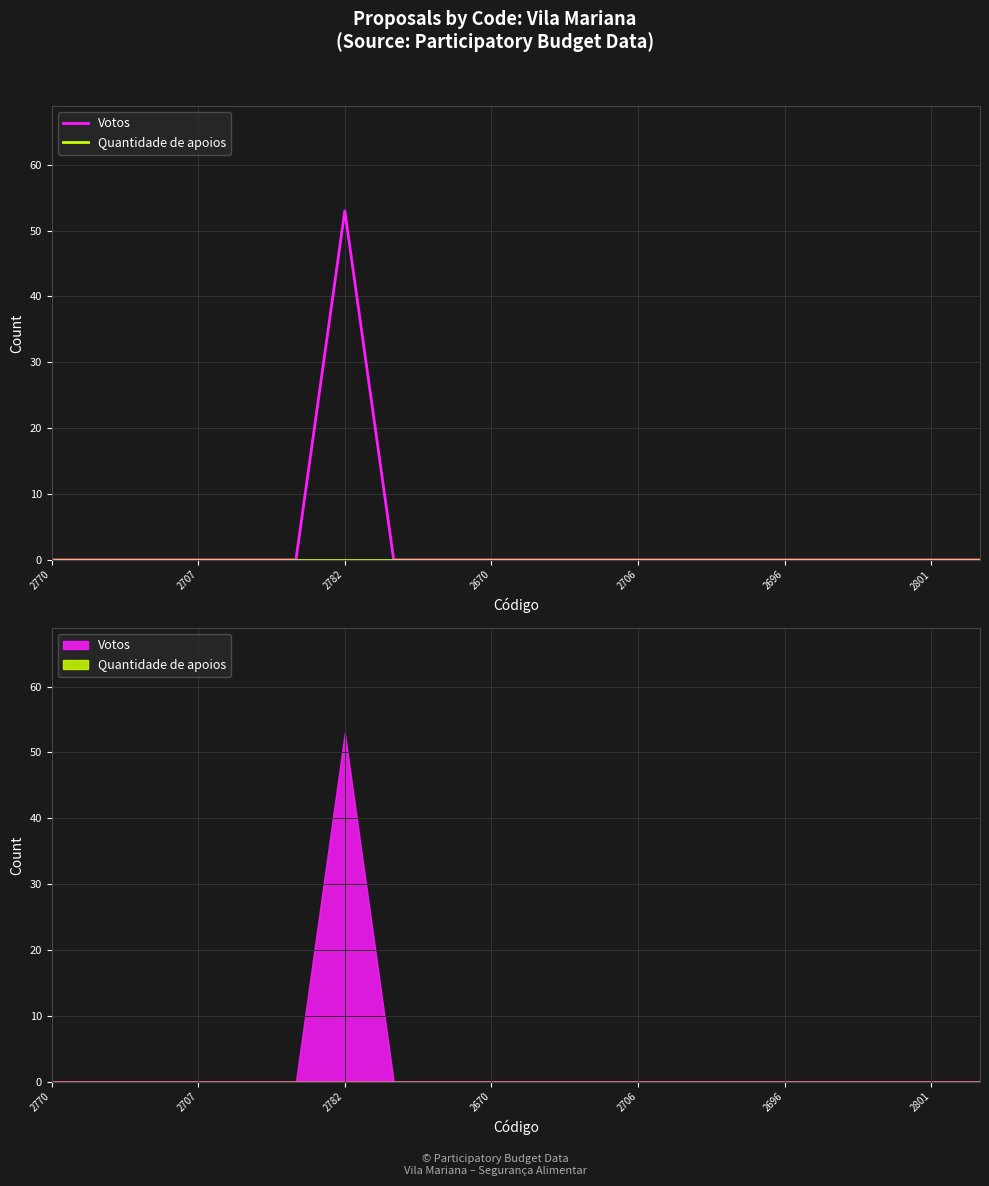

Which series changed the most between 2782 and 7?

Votos